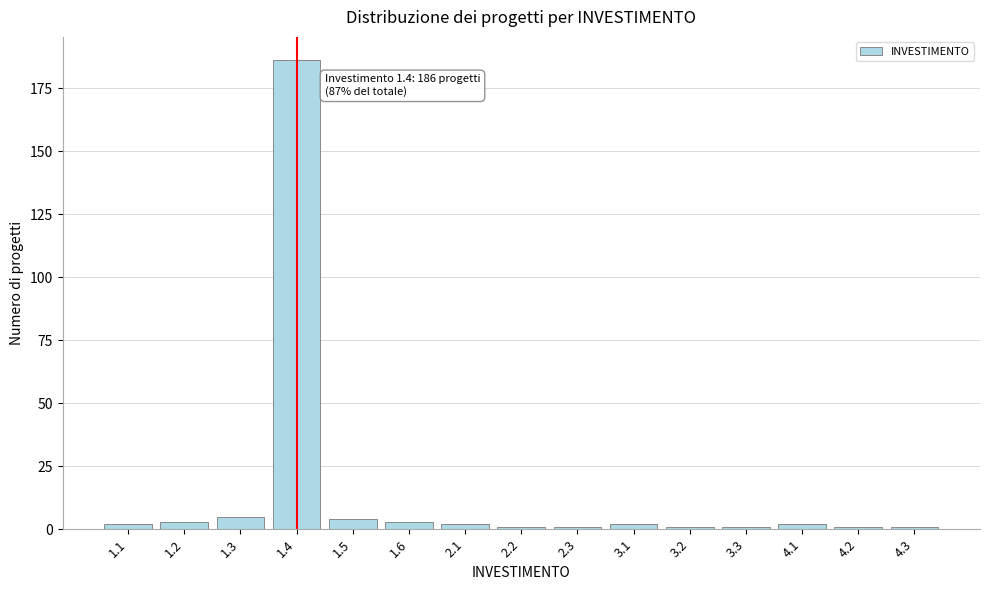

Reading left to right, extract all data points from this chart.

2	3	5	186	4	3	2	1	1	2	1	1	2	1	1